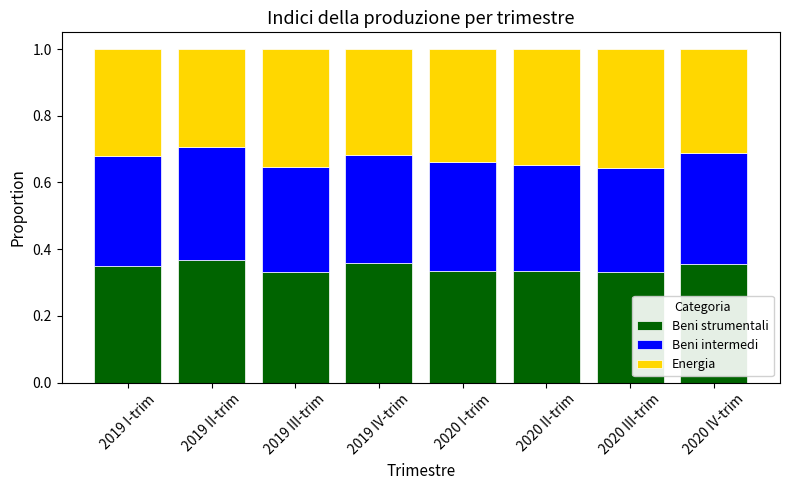

What is the total value across all series at 2019 I-trim?

1.0